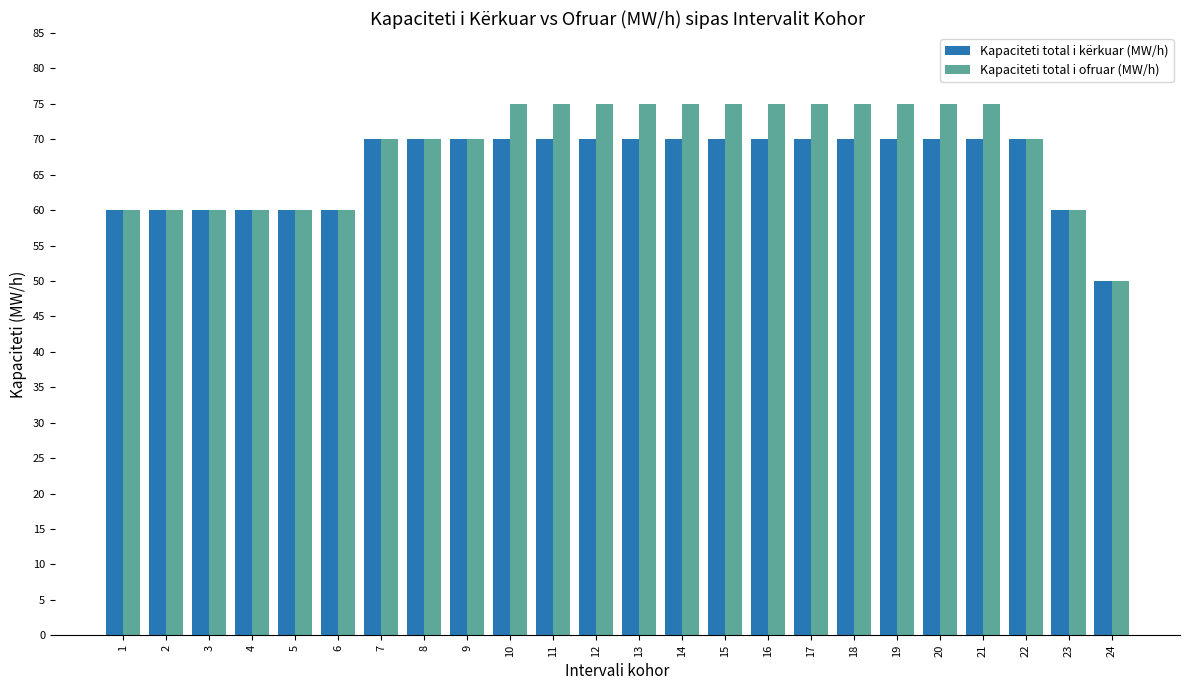

Which series has the widest spread of values?

Kapaciteti total i ofruar (MW/h)